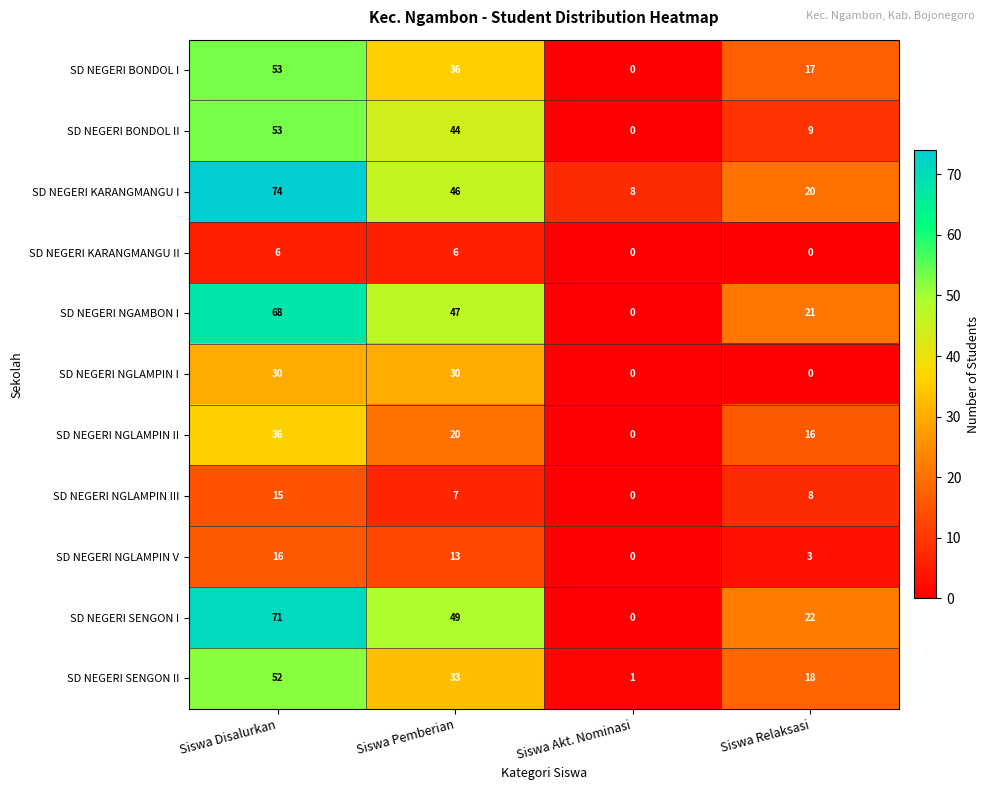

How many data points in SD NEGERI NGLAMPIN II are less than 20?

2